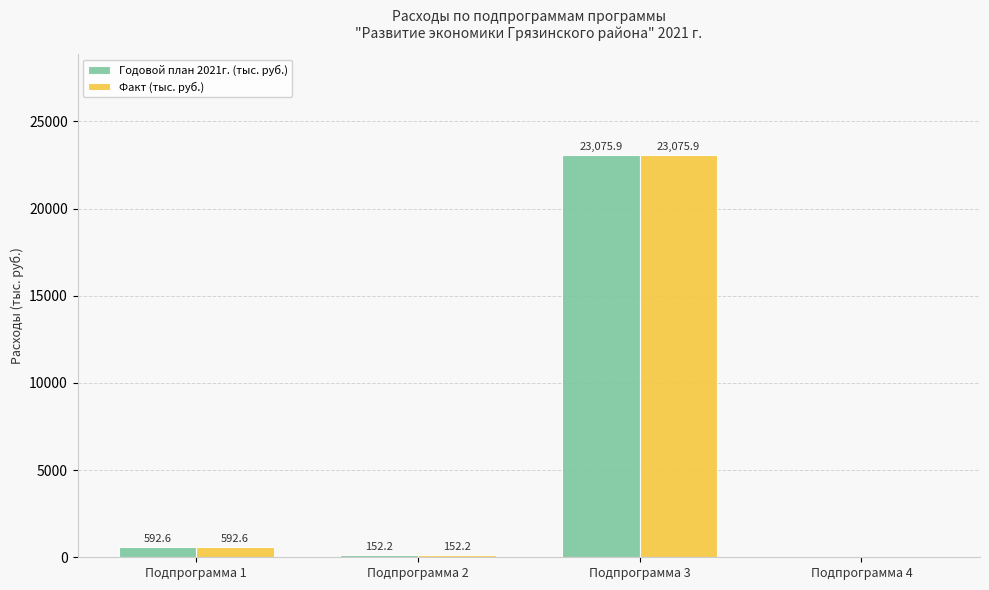

Reading left to right, transcribe all the data shown in this chart.

Годовой план 2021г. (тыс. руб.): 592.6	152.2	23075.9	0.0
Факт (тыс. руб.): 592.6	152.2	23075.9	0.0